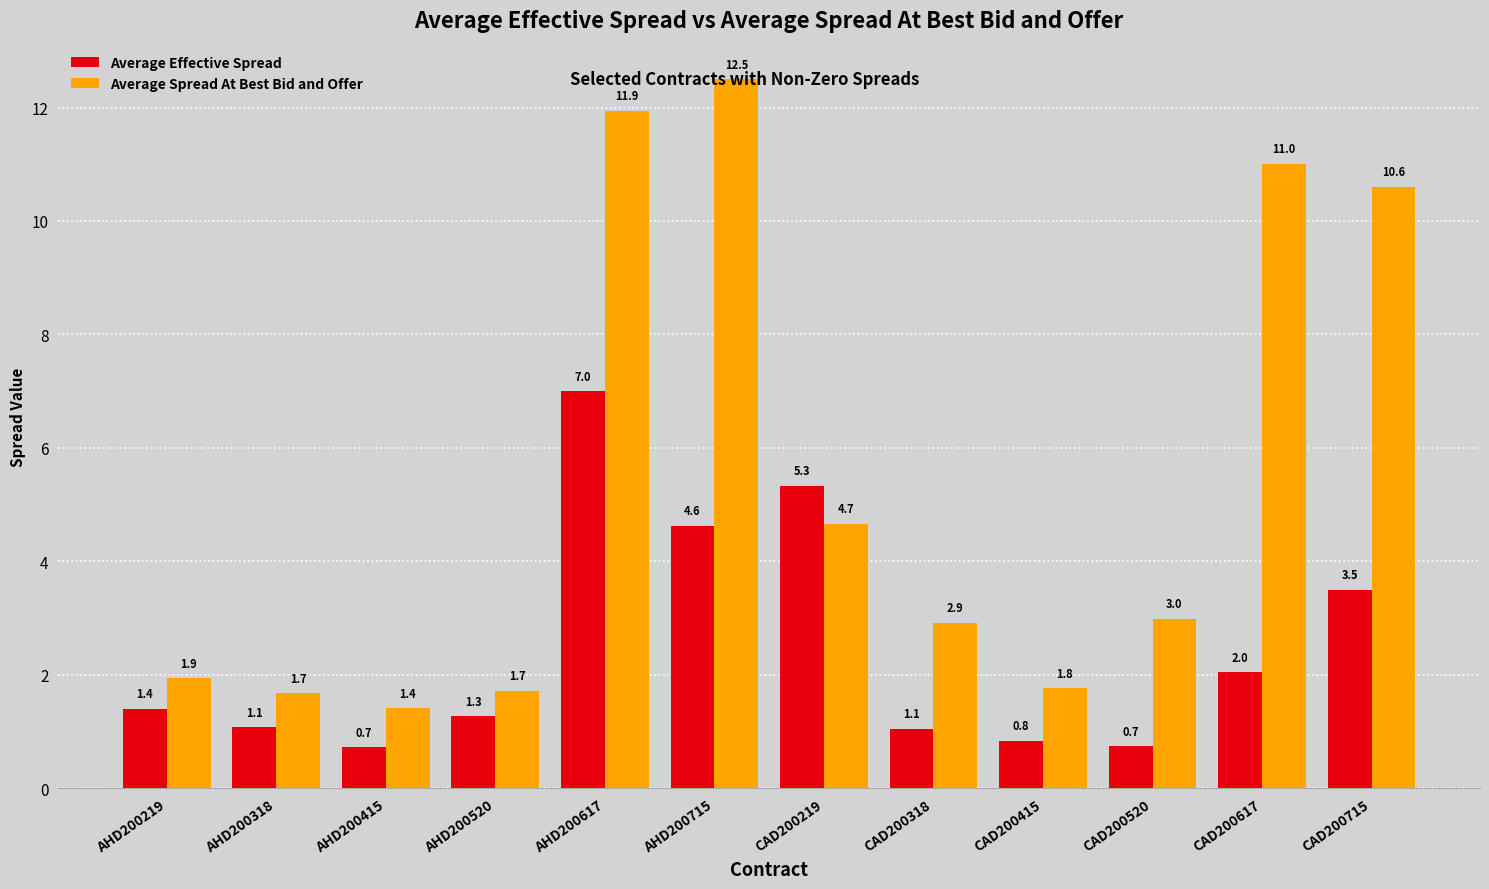

Where does the Average Effective Spread series first go above 1?

AHD200219